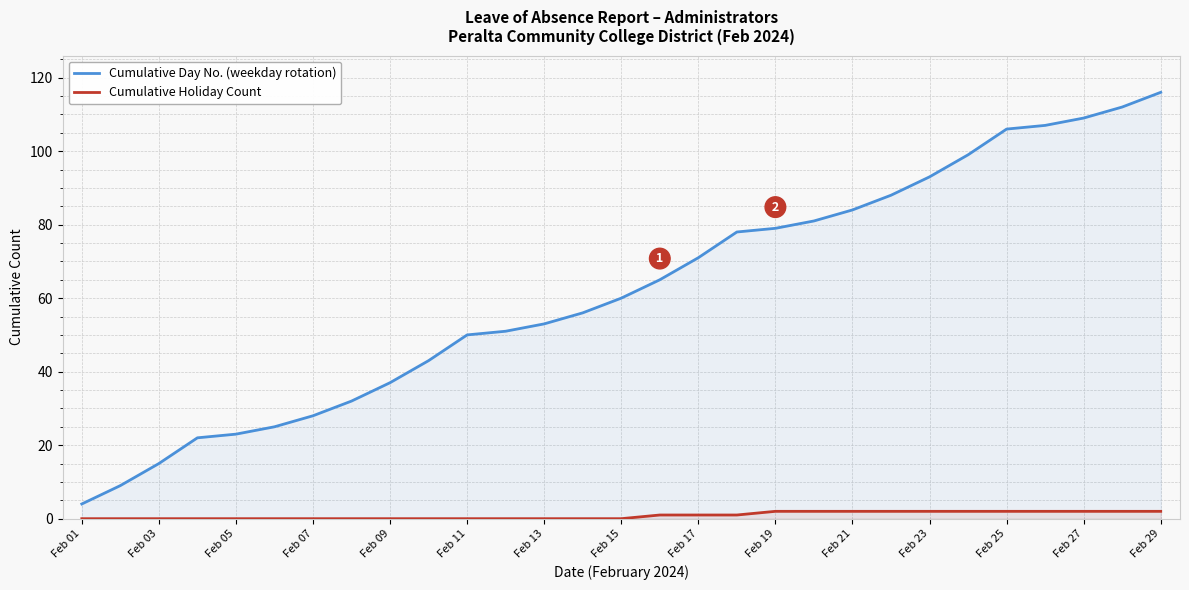

List the series in order of their peak value, highest first.

Cumulative Day No. (weekday rotation), Cumulative Holiday Count